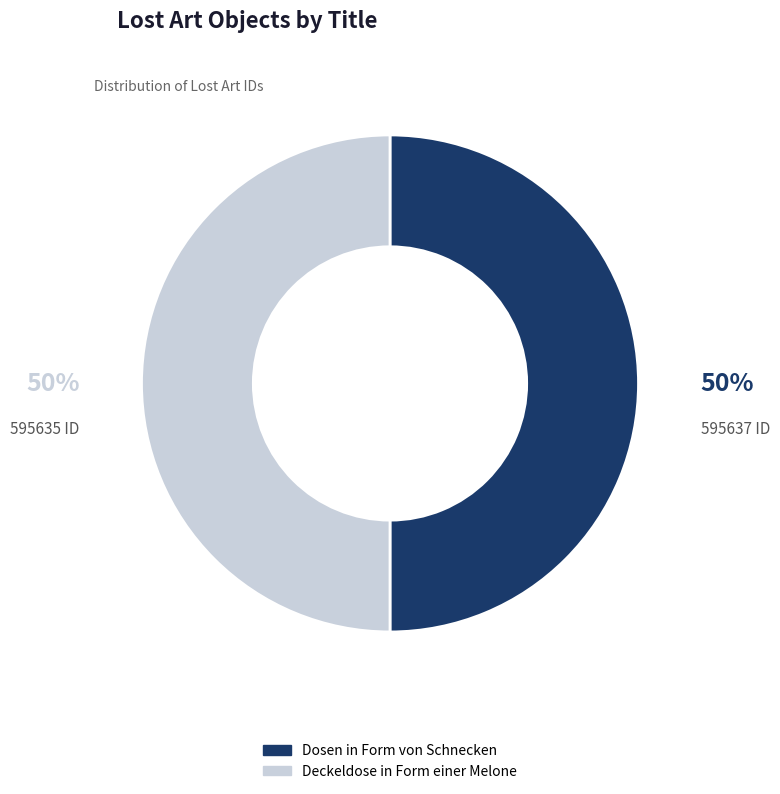

Count the number of slices in the pie.

2